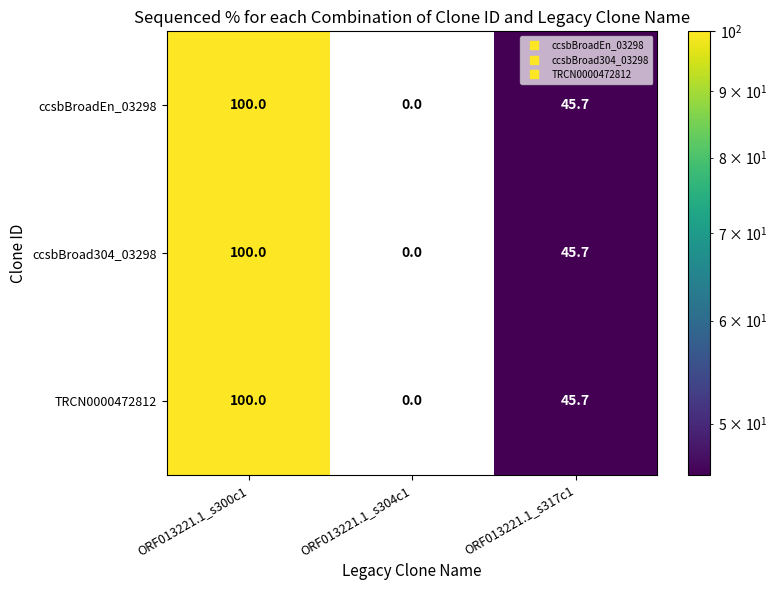

Rank the categories by ccsbBroad304_03298 value from lowest to highest.

ORF013221.1_s304c1, ORF013221.1_s317c1, ORF013221.1_s300c1